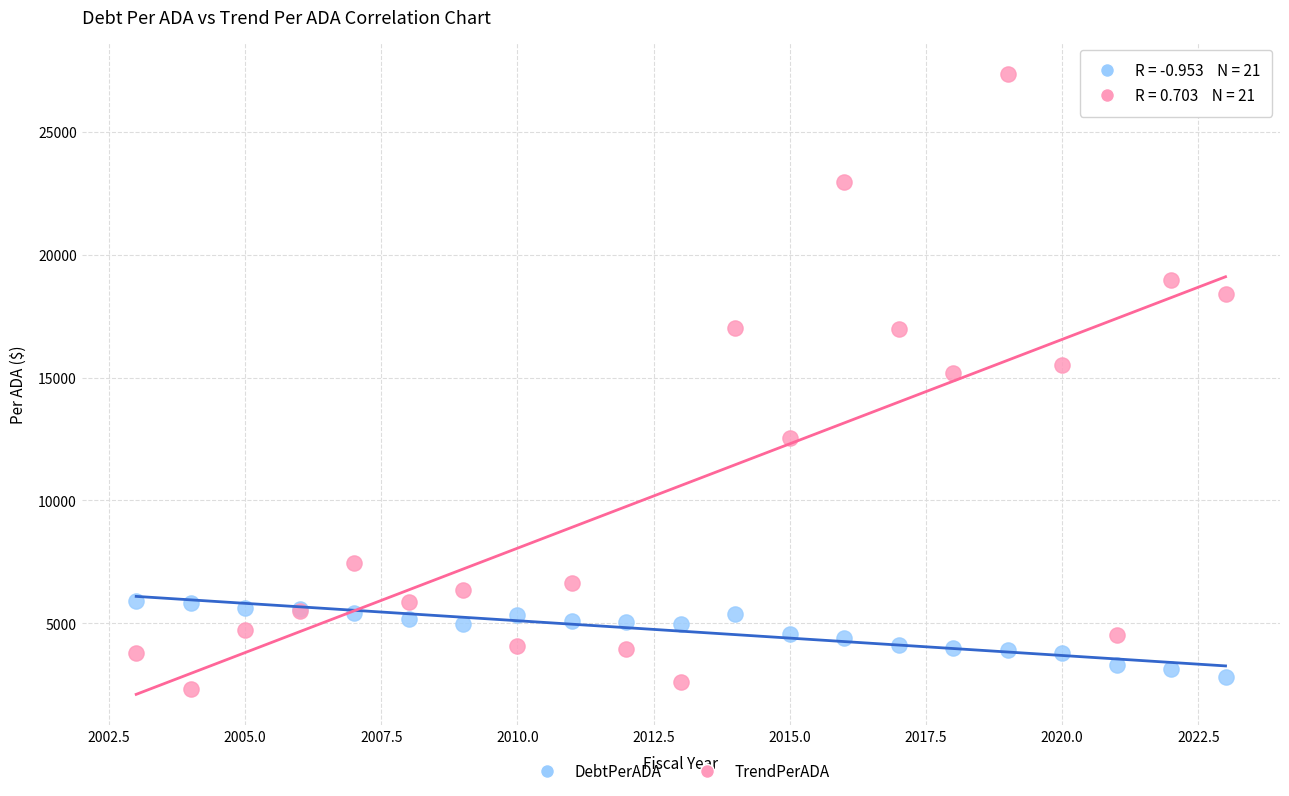

What is the X range (max minus min) for the scatter plot?

20.0